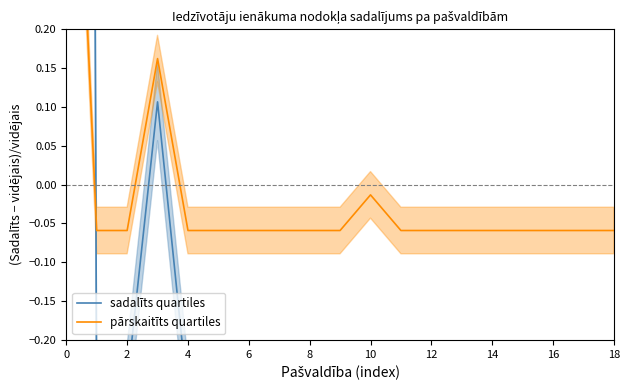

Is it true that sadalīts quartiles equals -0.3 at 11?

False